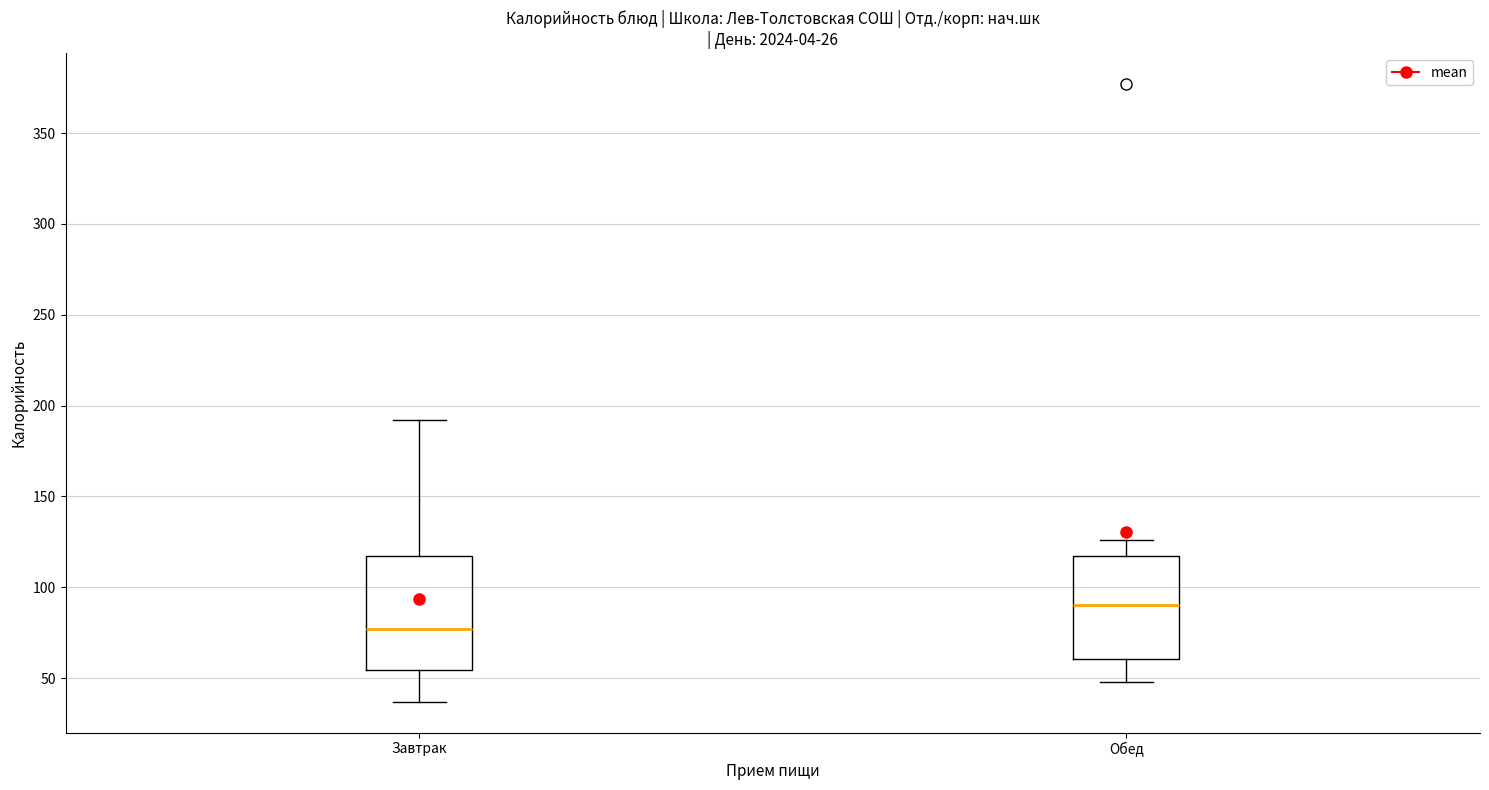

Where does the median line of the box for Завтрак sit on the y-axis? The values are not printed on the chart, so give them approximately, as read against the axis.

75